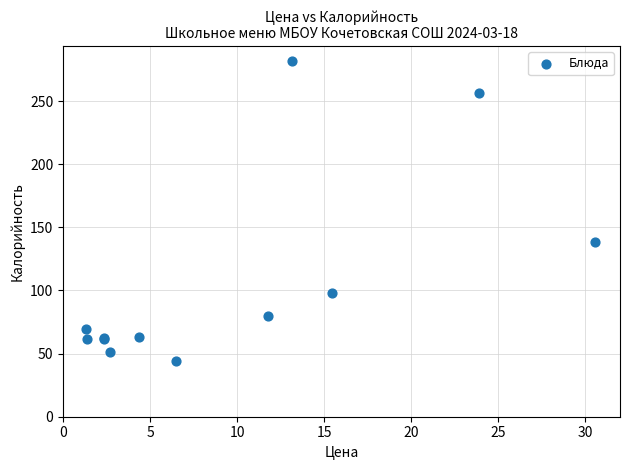

What Y value in the scatter plot is closest to 163?

138.4